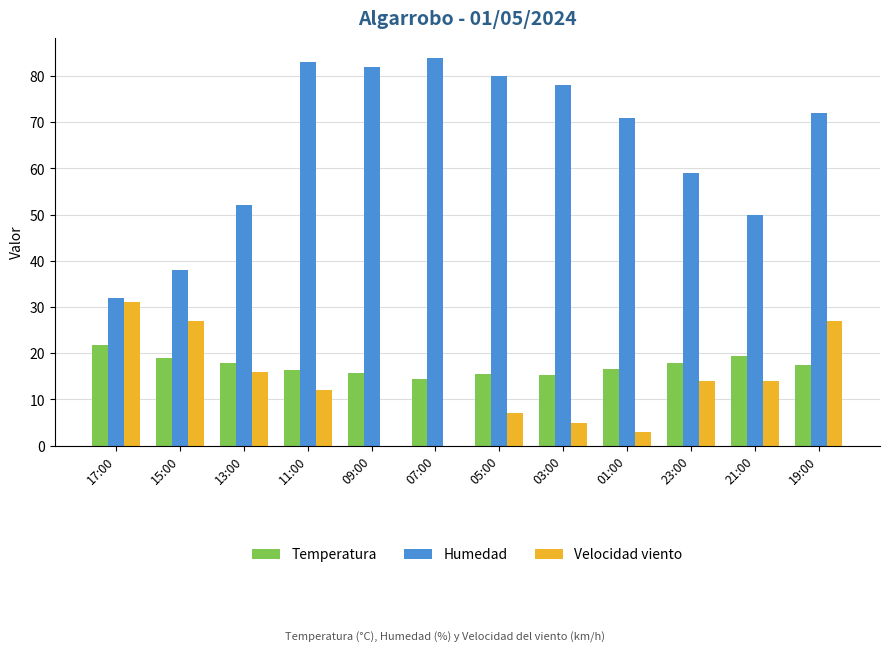

Which series has the widest spread of values?

Humedad